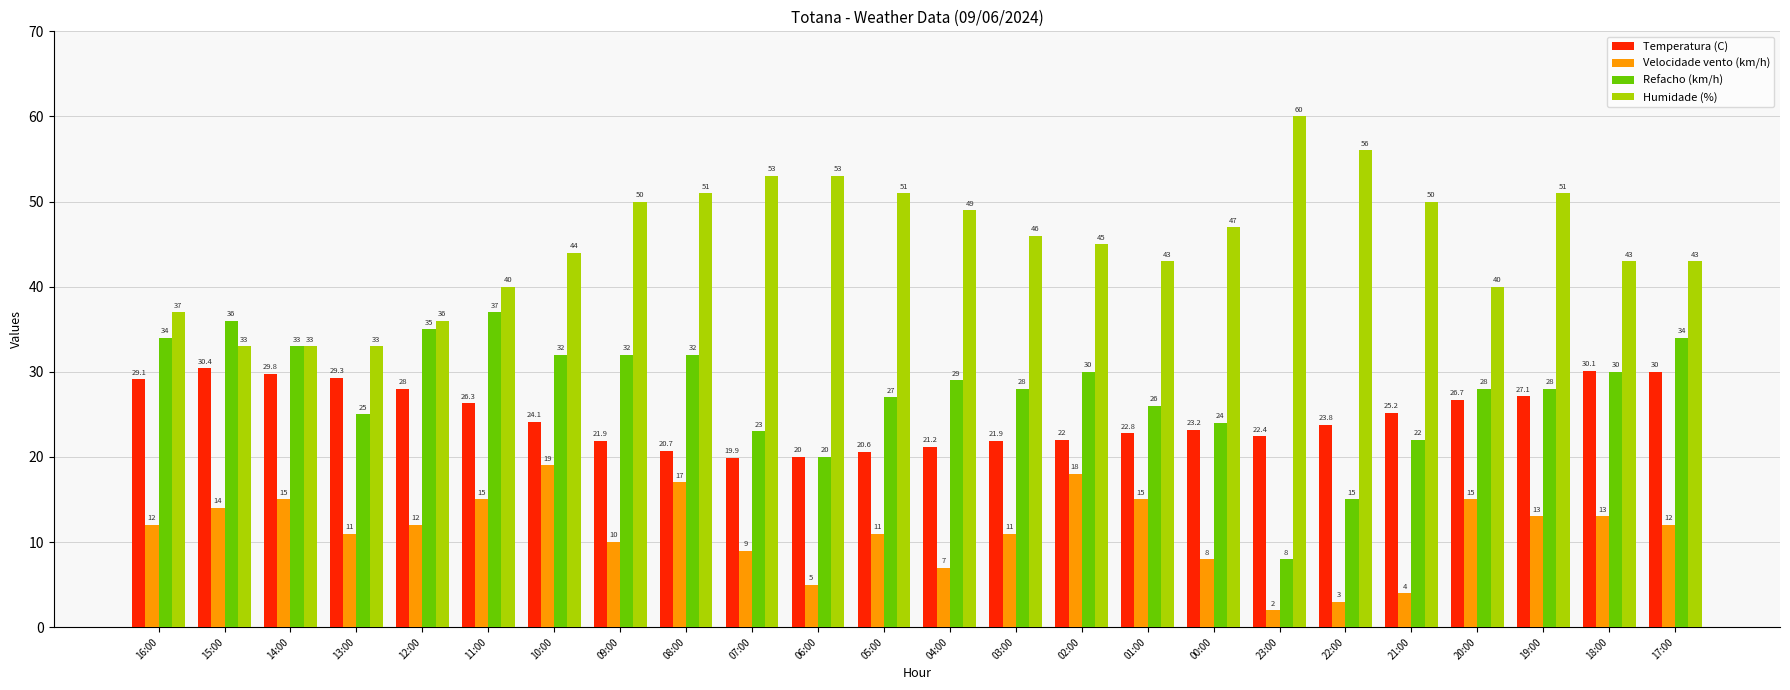

The Temperatura (C) series shows 36.3 at 05:00. True or false?

False